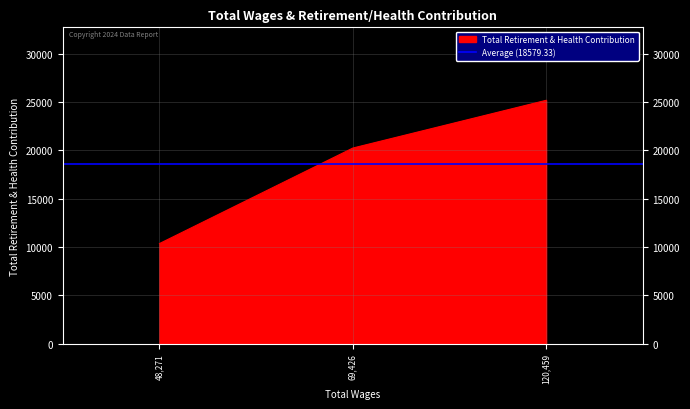

What is the lowest value of the Total Retirement & Health Contribution series?

10347